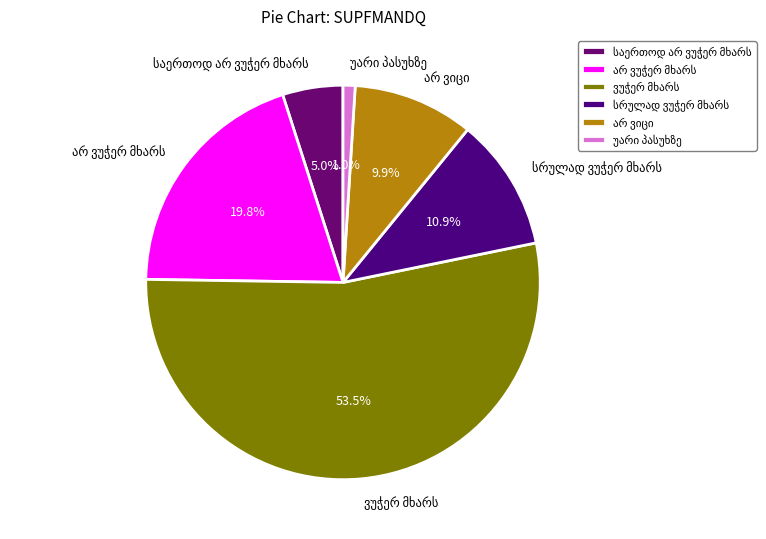

Is there any slice that represents more than half of the pie?

Yes